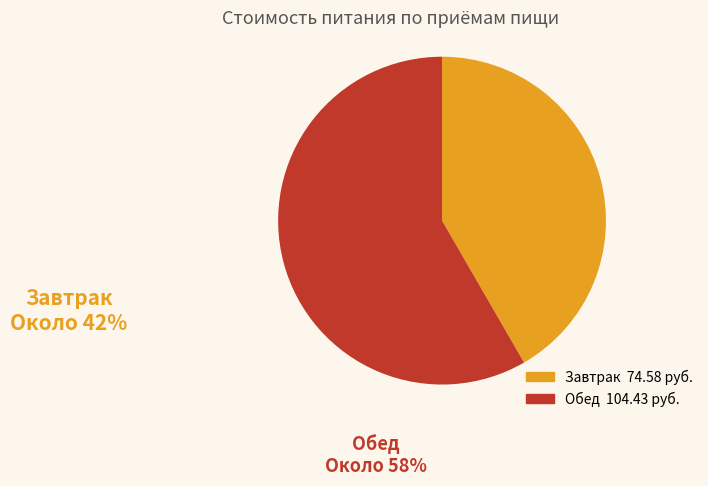

True or false: Завтрак accounts for 42% of the total.

True